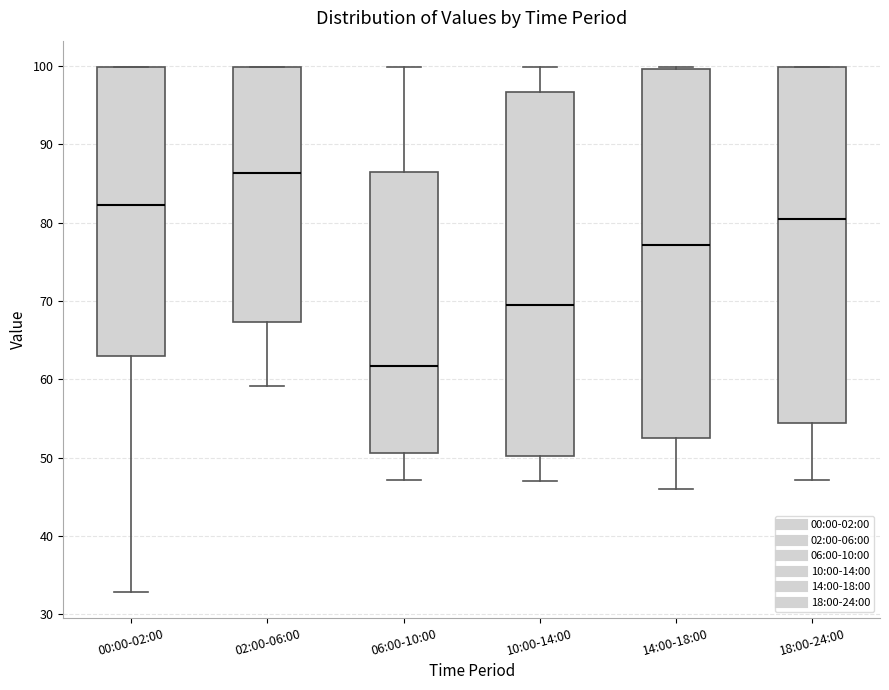

Where is the upper edge of the box for 18:00-24:00 on the y-axis? The values are not printed on the chart, so give them approximately, as read against the axis.

100